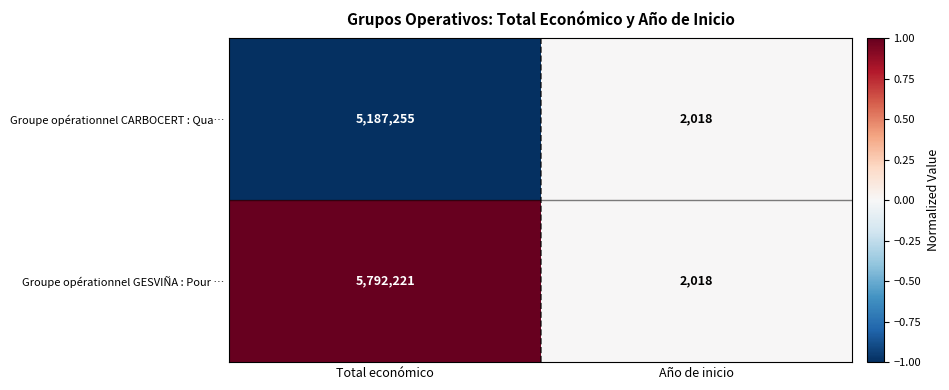

List the series in order of their peak value, highest first.

Groupe opérationnel GESVIÑA : Pour …, Groupe opérationnel CARBOCERT : Qua…